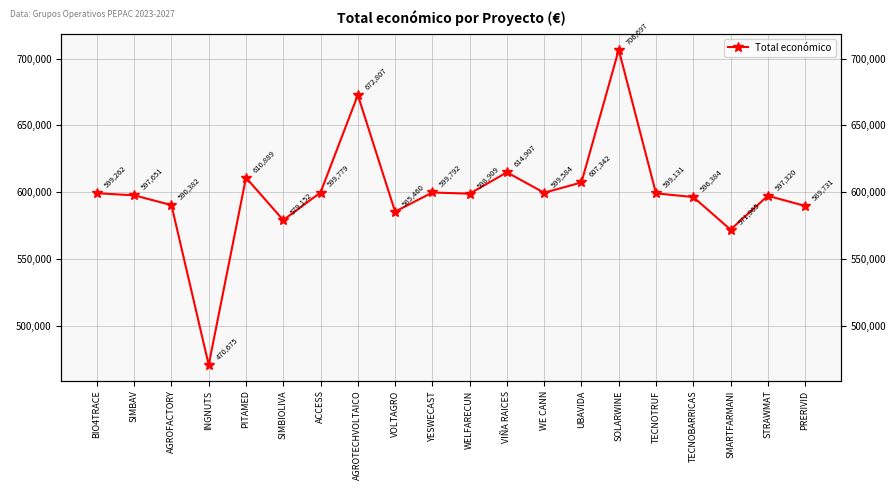

What is the label of the 11th point from the right?

YESWECAST